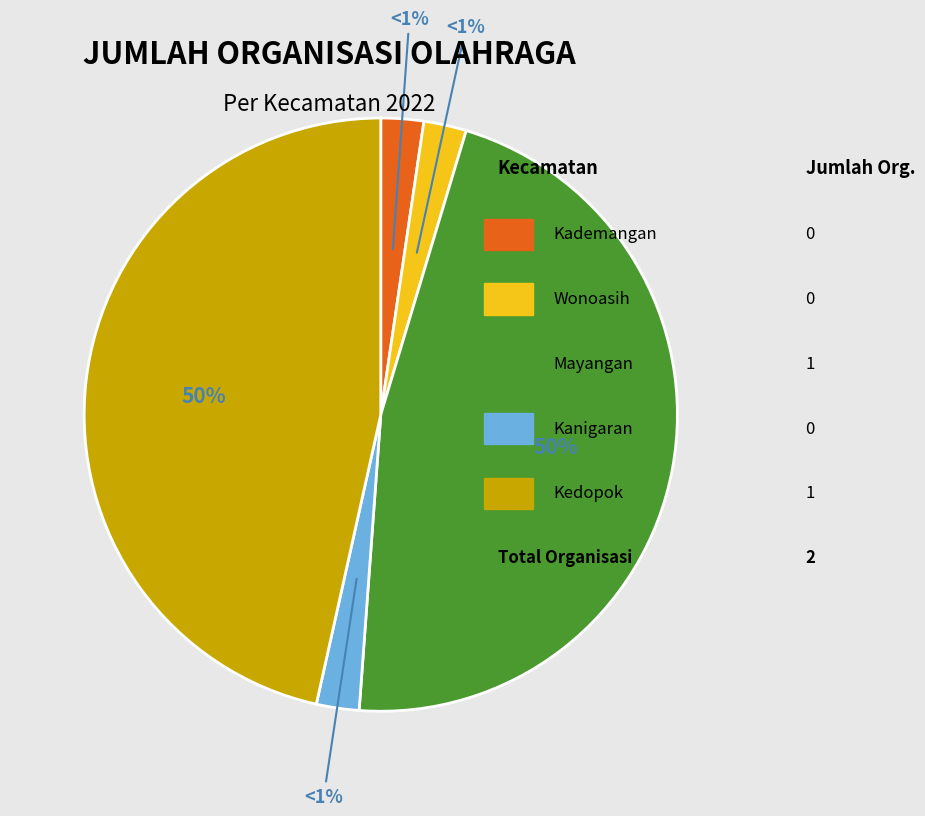

Which slice is the smallest?

Kademangan